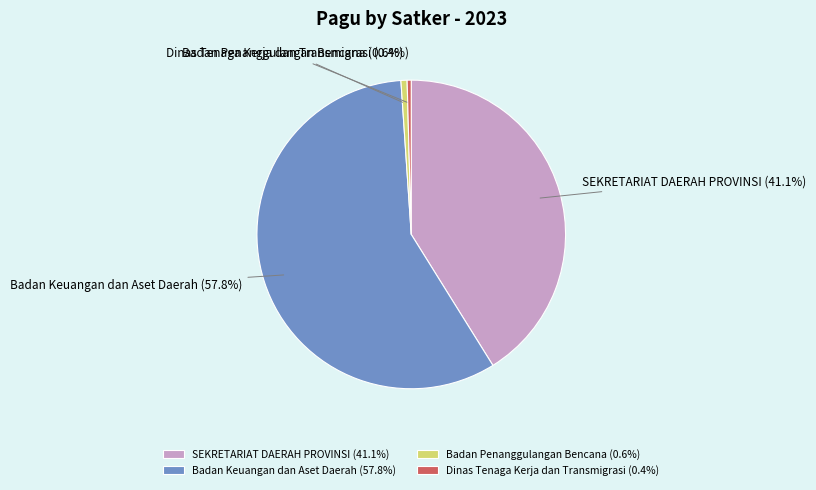

Is the sum of Dinas Tenaga Kerja dan Transmigrasi and SEKRETARIAT DAERAH PROVINSI greater than half?

No